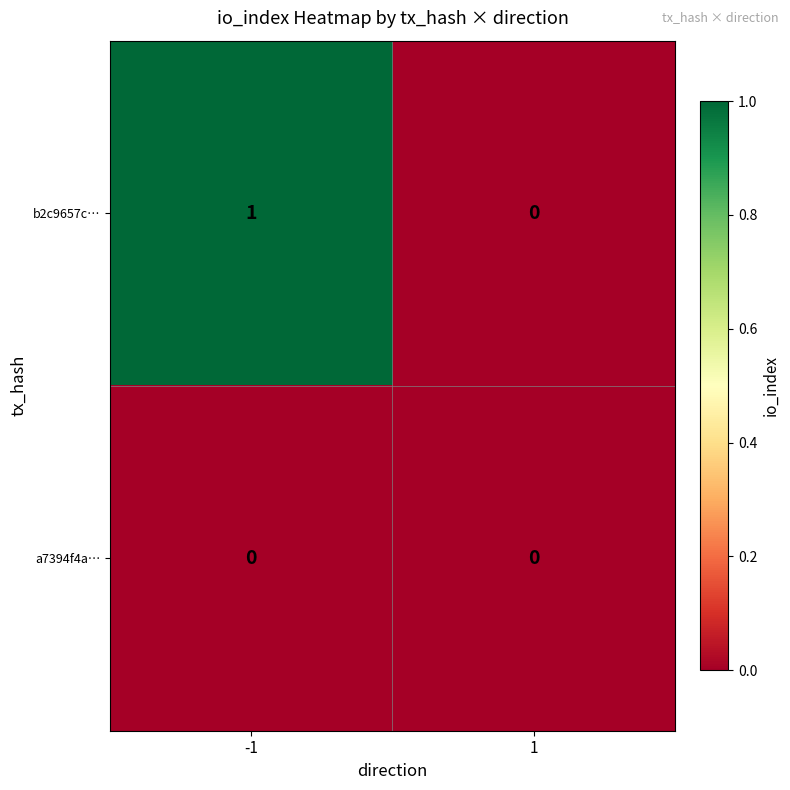

Which series has the largest range (max minus min)?

b2c9657c…